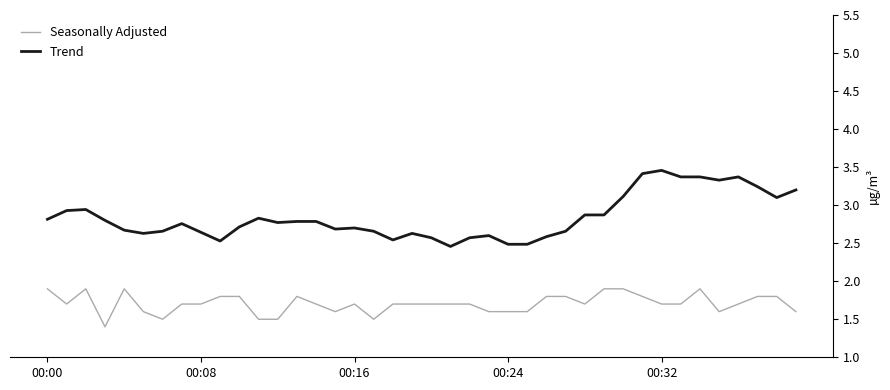

What is the minimum value shown in the chart?

1.4